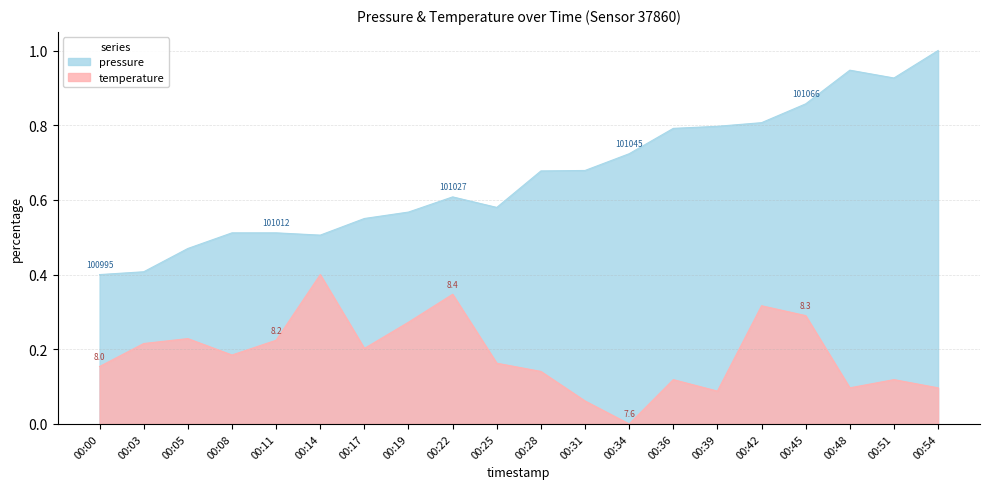

At 00:48, list the series in order from smallest to largest.

temperature, pressure